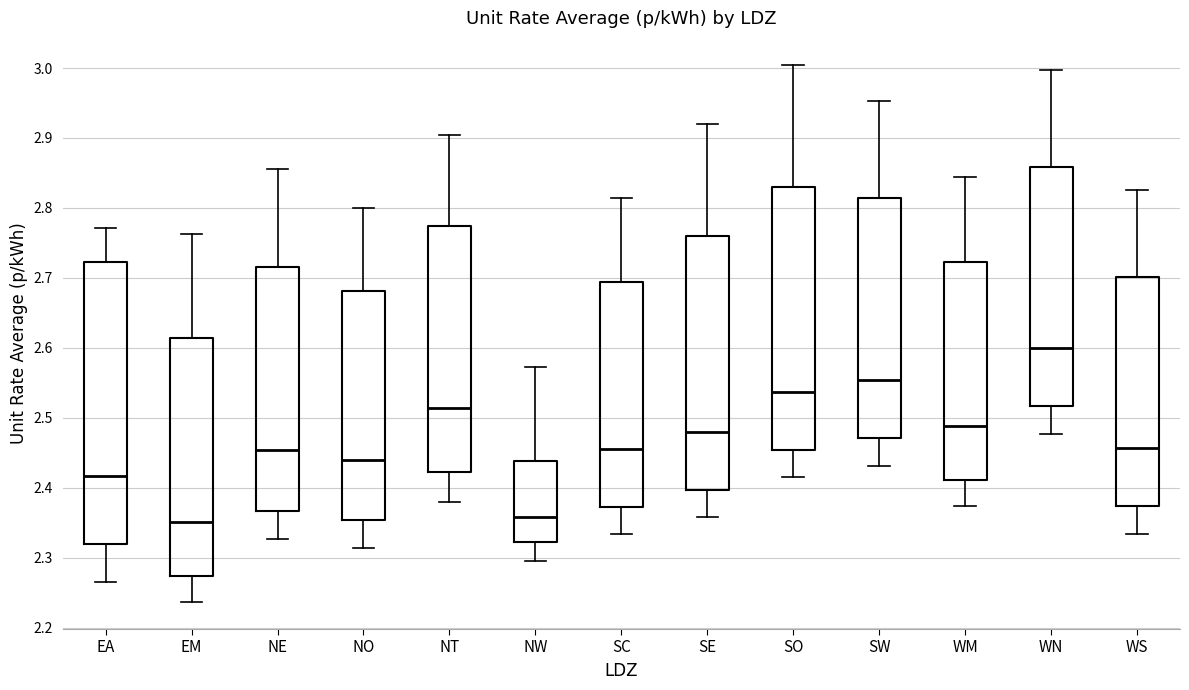

Where does the upper whisker of the box for NO end on the y-axis? The values are not printed on the chart, so give them approximately, as read against the axis.

2.80